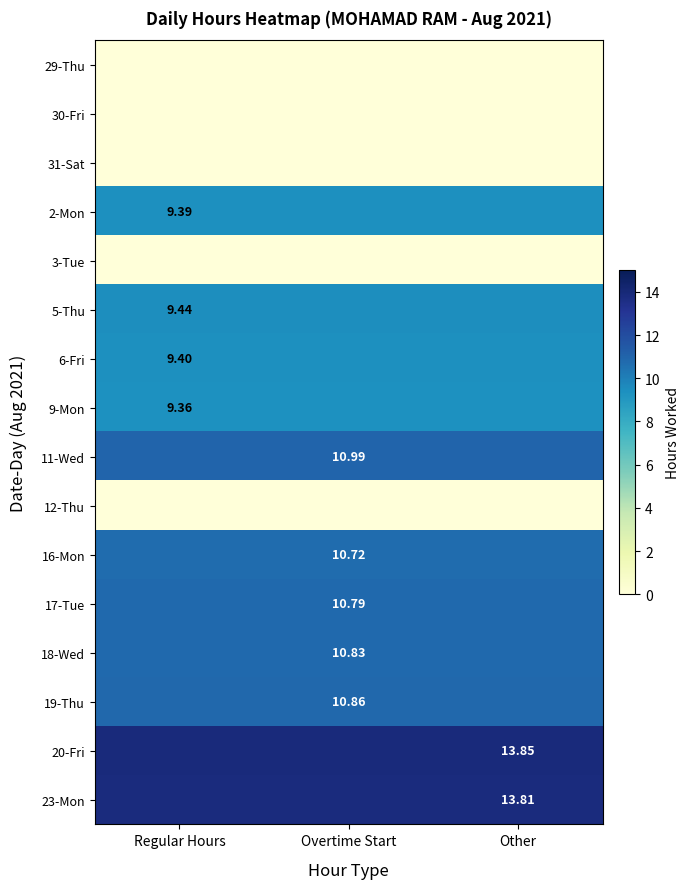

Which category has the highest value in the 29-Thu series?

Regular Hours